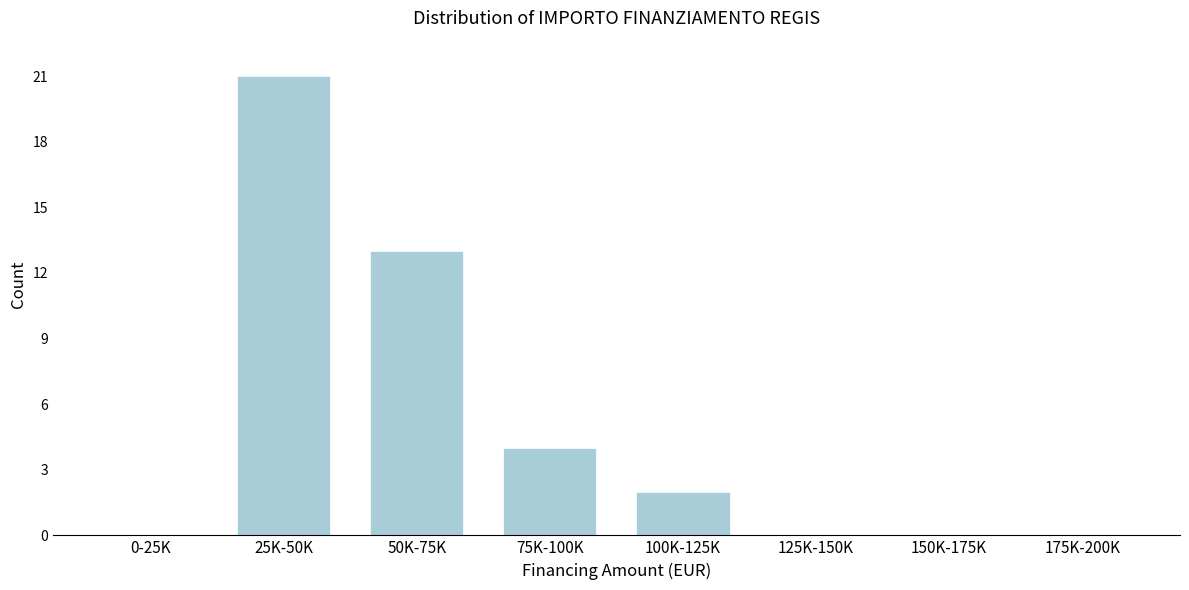

Reading left to right, what are all the values shown in this chart?

0-25K=0	25K-50K=21	50K-75K=13	75K-100K=4	100K-125K=2	125K-150K=0	150K-175K=0	175K-200K=0